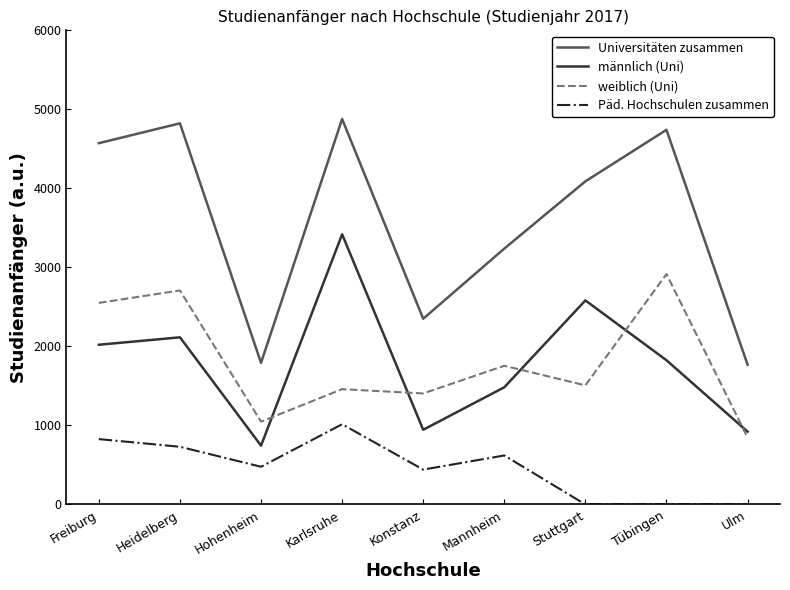

Which series has the widest spread of values?

Universitäten zusammen